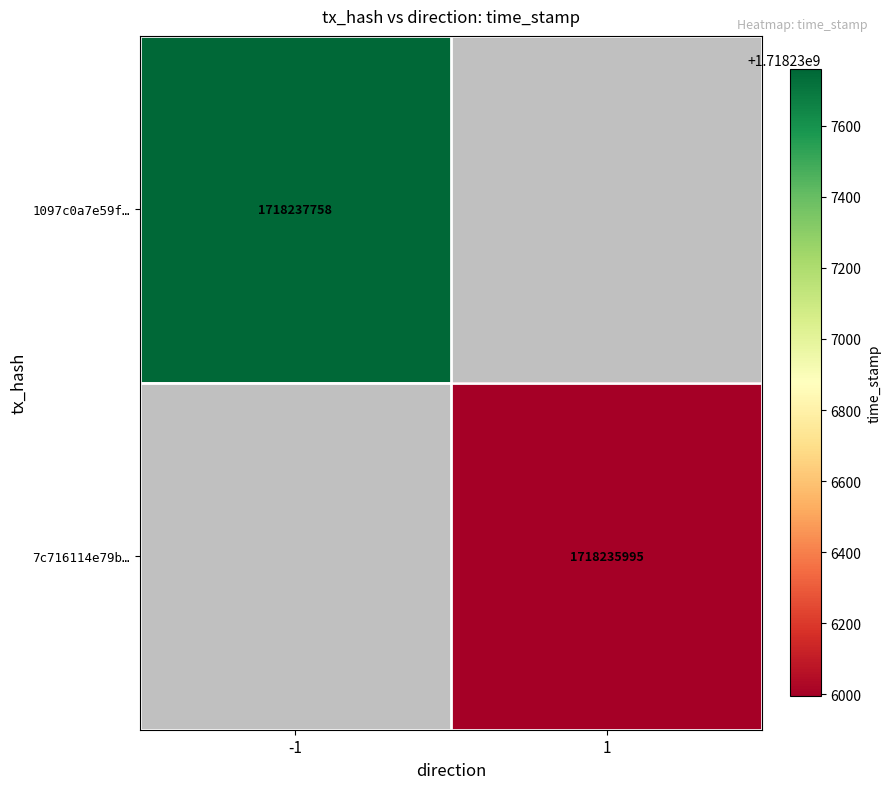

Is it true that 1097c0a7e59f… equals 1718237758 at -1?

True